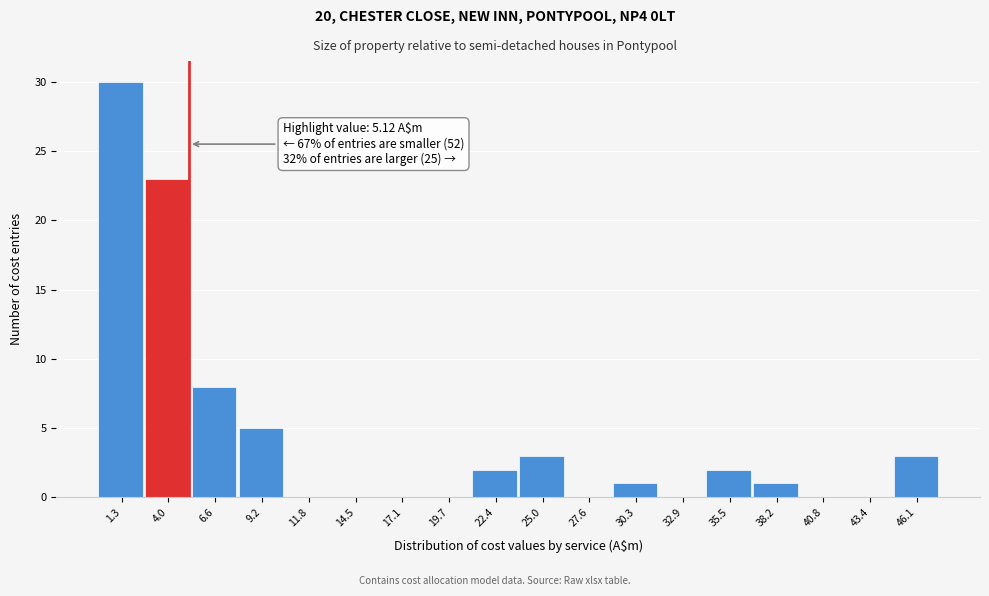

Which range on the x-axis has the tallest bar?

0.0 to 2.5